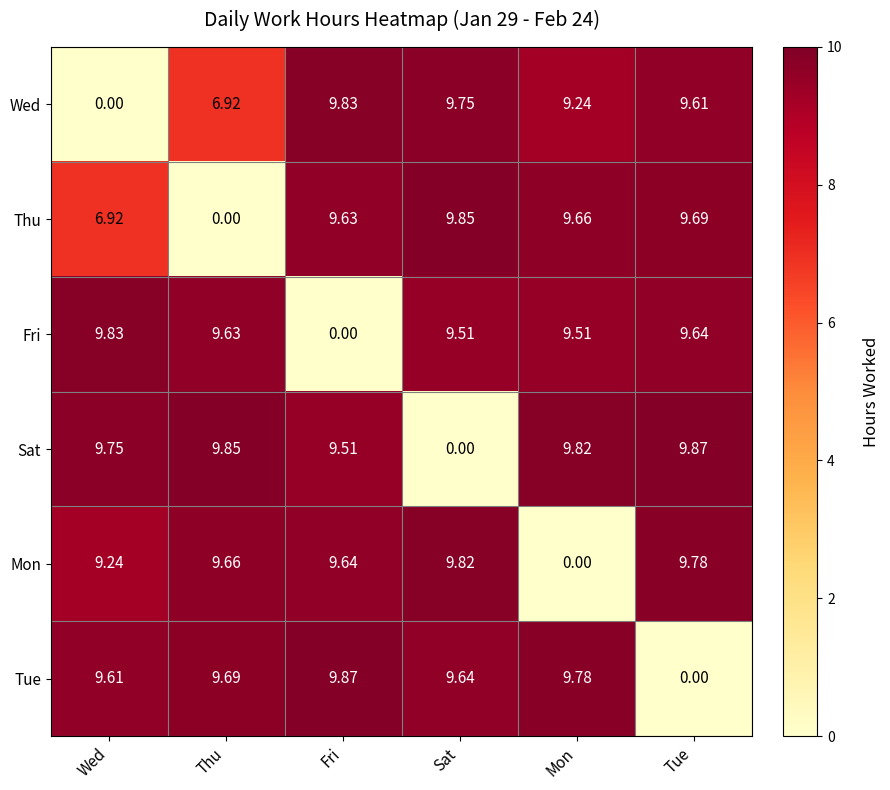

At which label is Thu closest to 4?

Wed